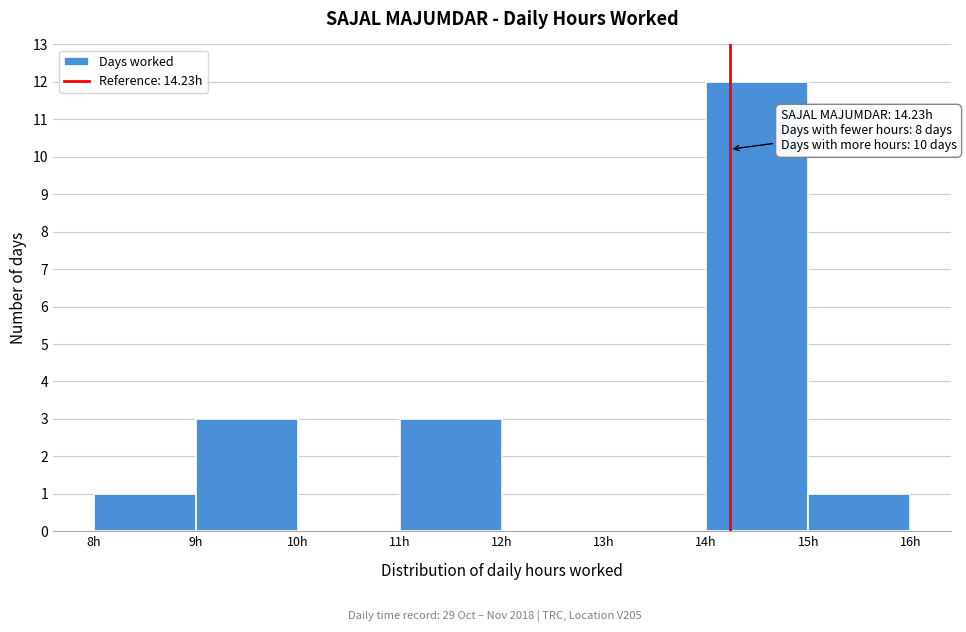

Which range on the x-axis has the tallest bar?

14 to 15